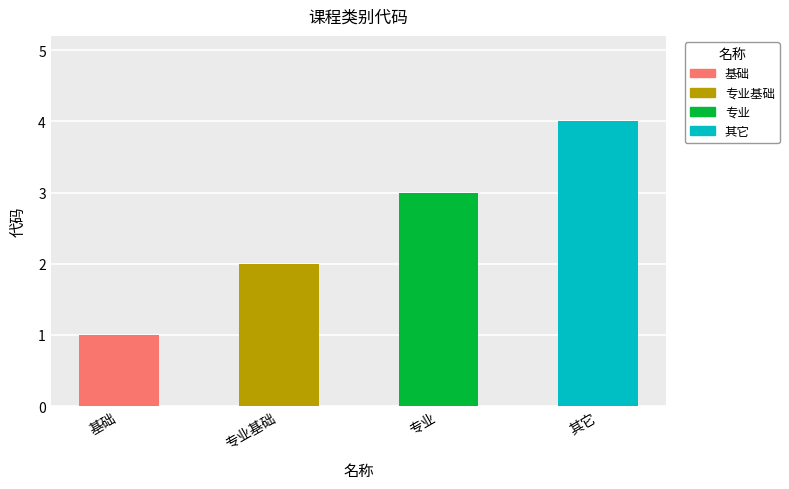

Reading right to left, list all the values displayed in this chart.

4	3	2	1